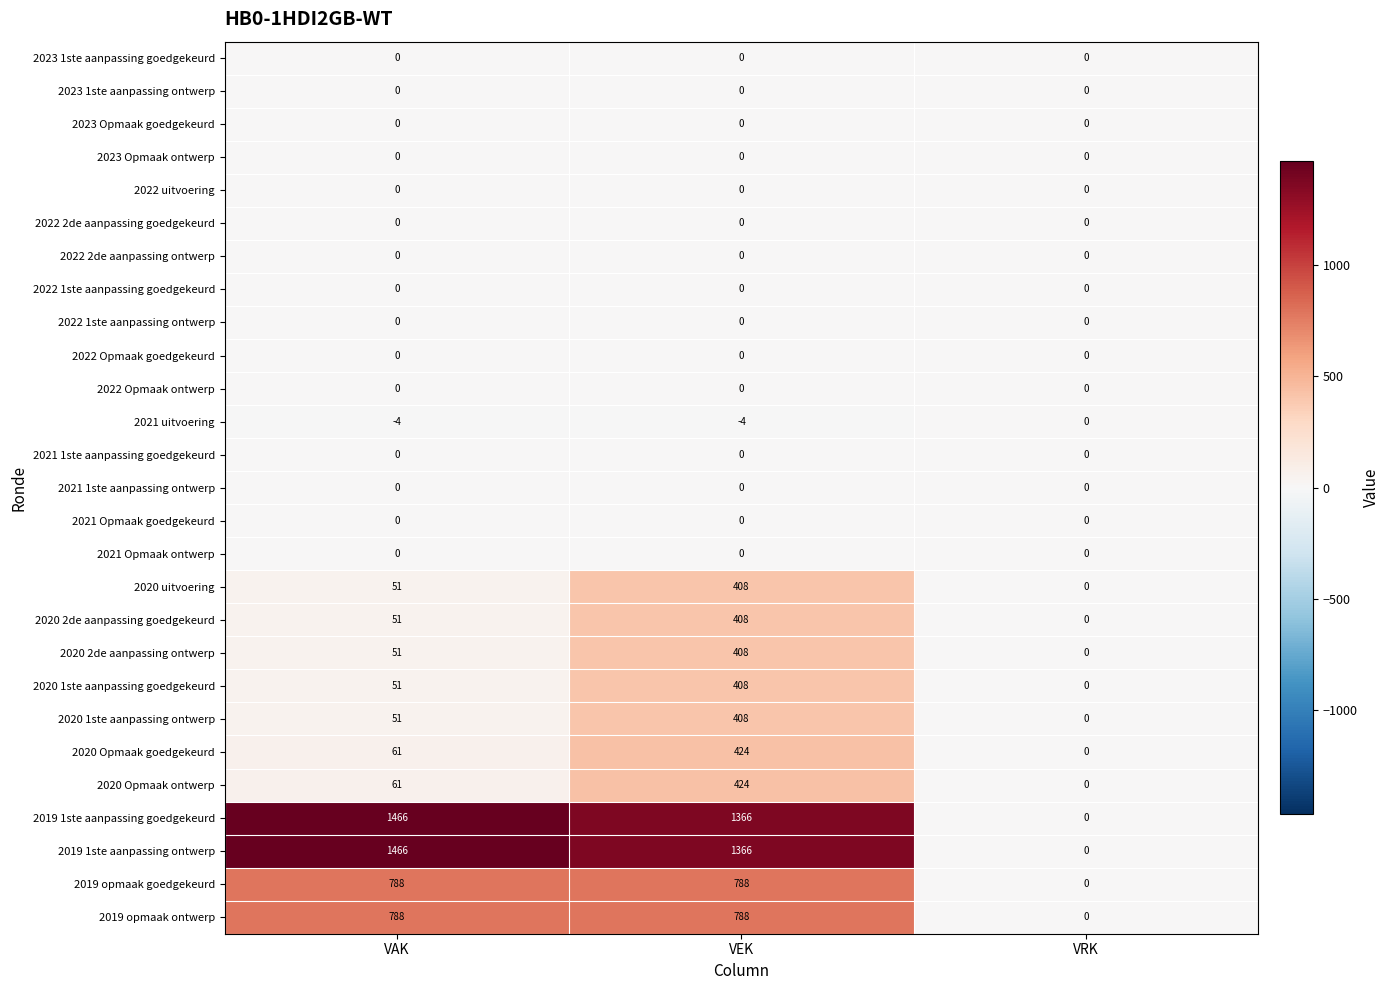

Is it true that 2019 opmaak goedgekeurd equals 188 at VEK?

False